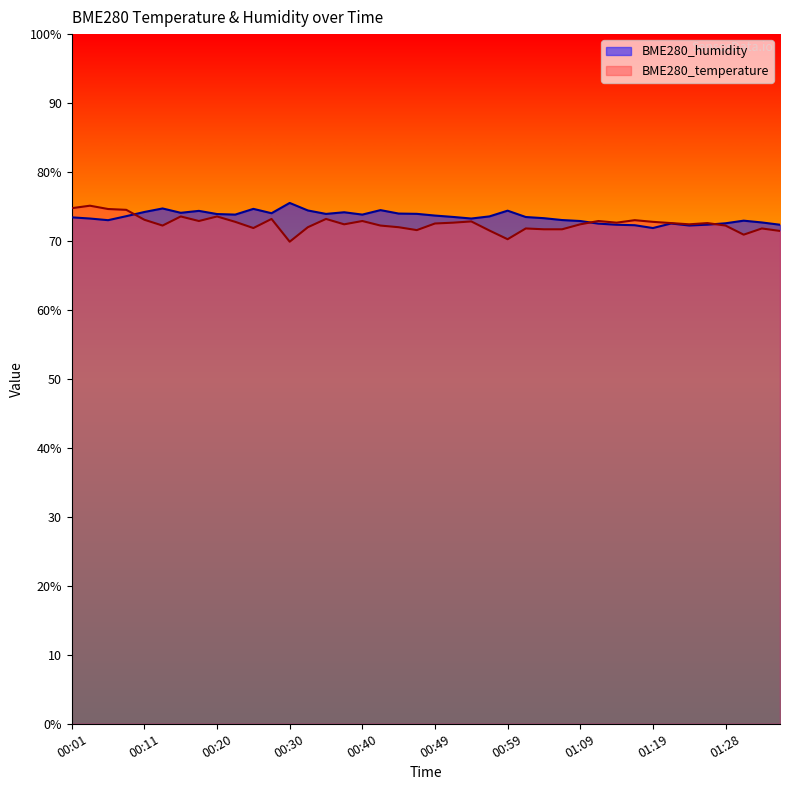

Rank the series by their maximum value, from lowest to highest.

BME280_temperature, BME280_humidity